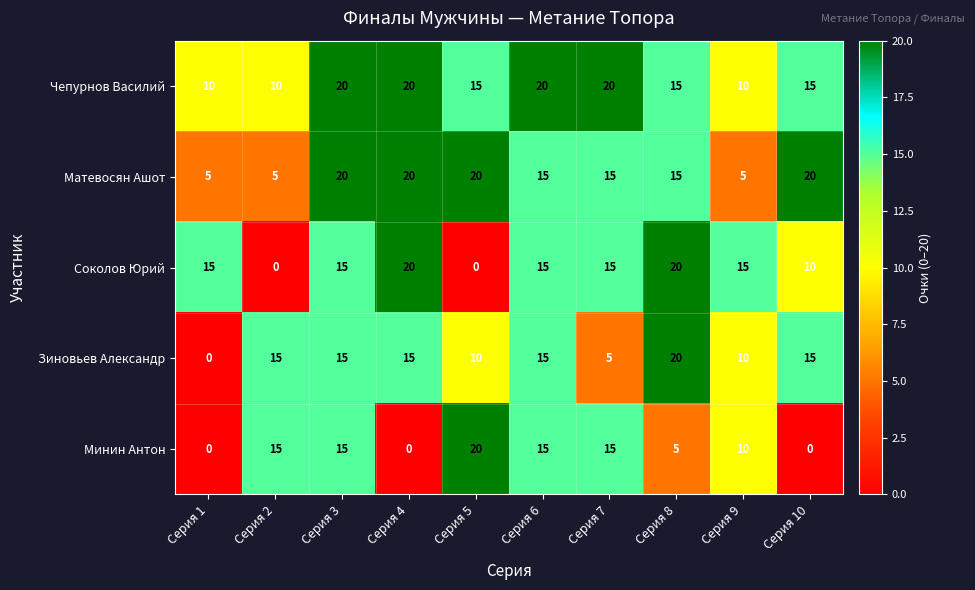

At which label does Матевосян Ашот first exceed 15?

Серия 3